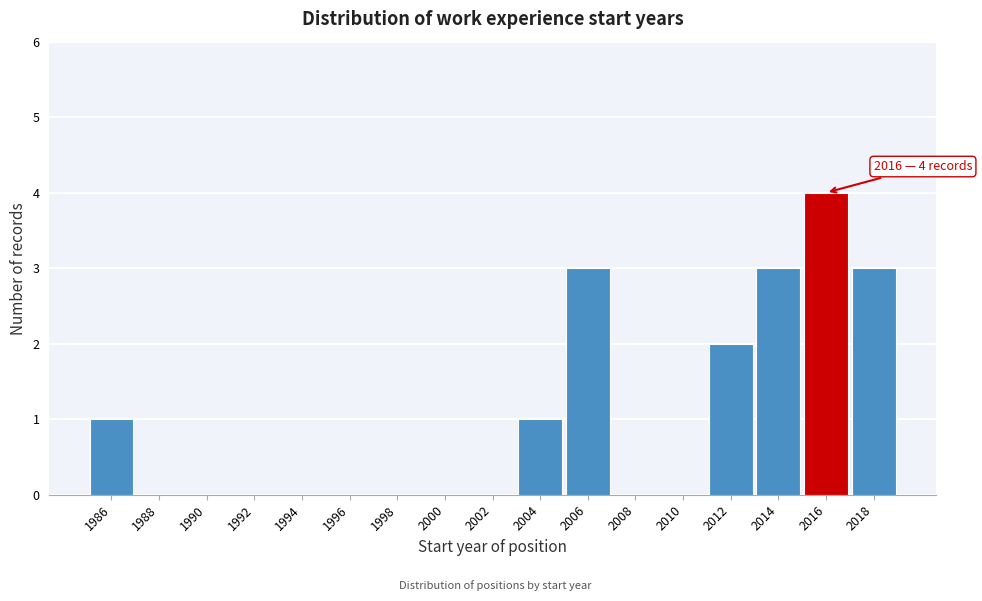

Reading right to left, list all the values displayed in this chart.

2018=3	2016=4	2014=3	2012=2	2010=0	2008=0	2006=3	2004=1	2002=0	2000=0	1998=0	1996=0	1994=0	1992=0	1990=0	1988=0	1986=1